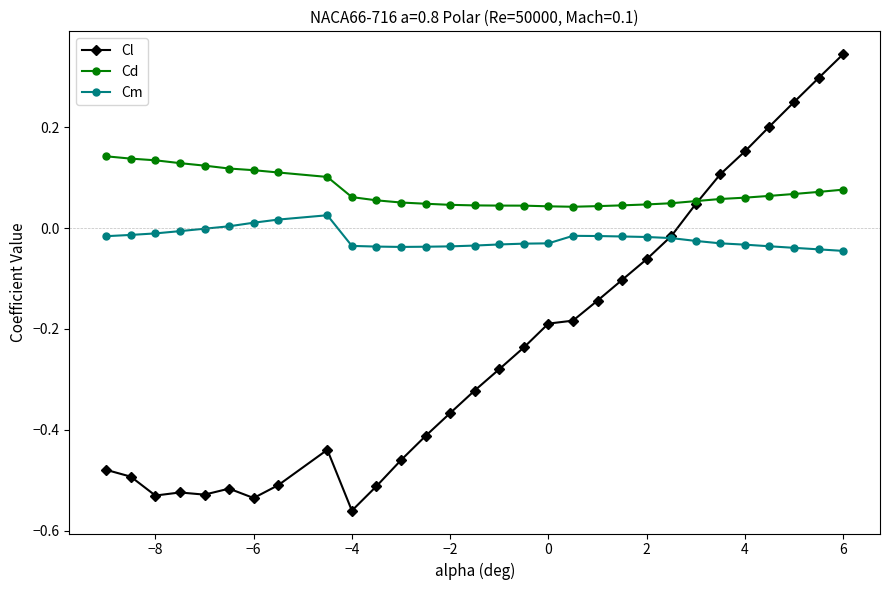

Does the chart display data point markers on the line(s)?

Yes